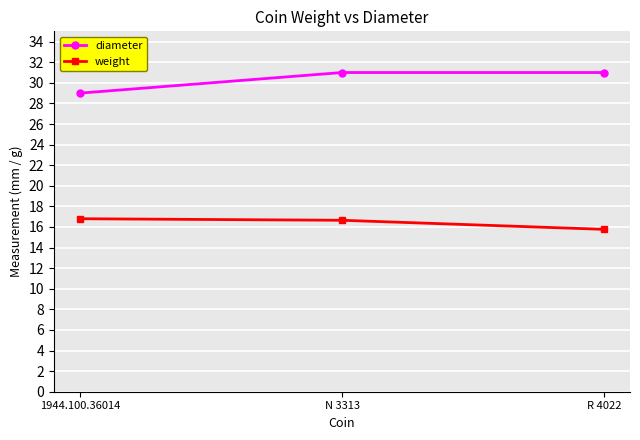

True or false: diameter has a value of 31.0 at N 3313.

True